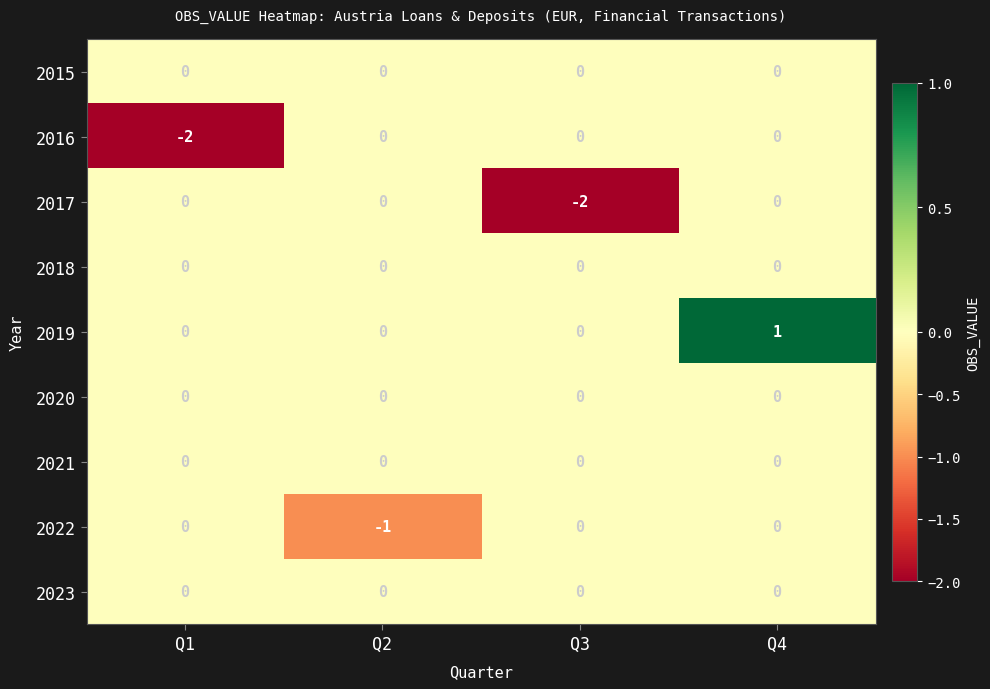

At which label does 2017 reach its minimum?

Q3